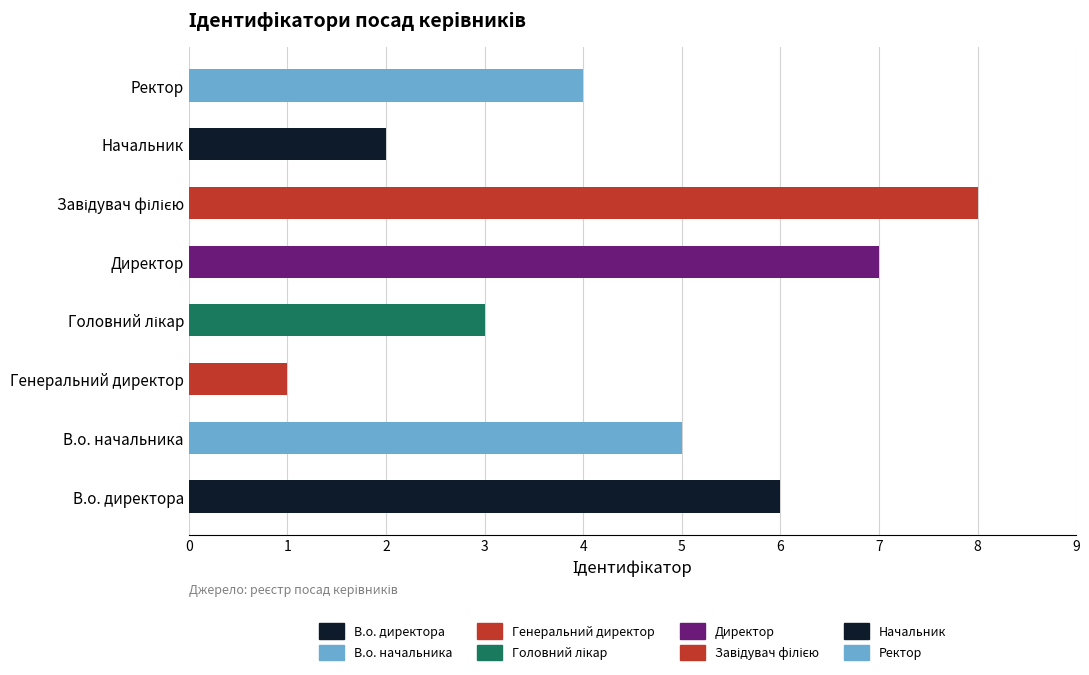

Which has a higher value, Директор or Генеральний директор?

Директор